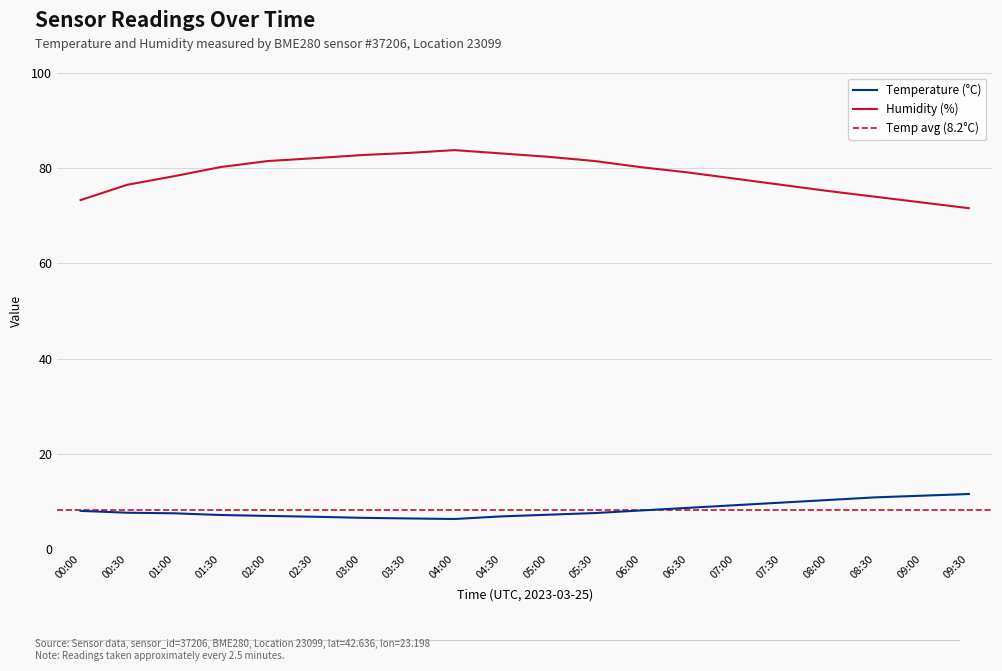

Does the chart display data point markers on the line(s)?

No